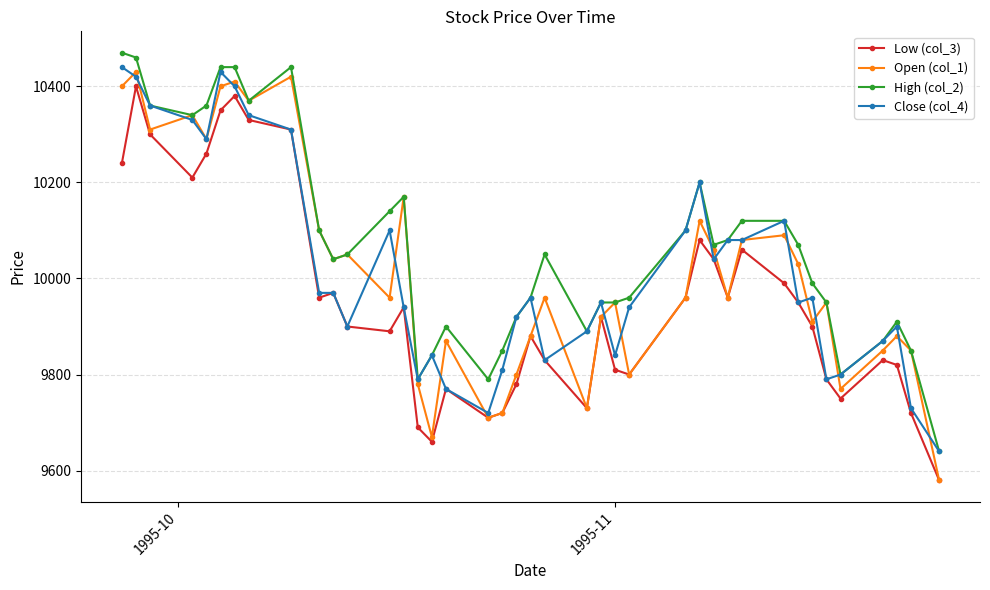

What is the smallest value displayed?

9580